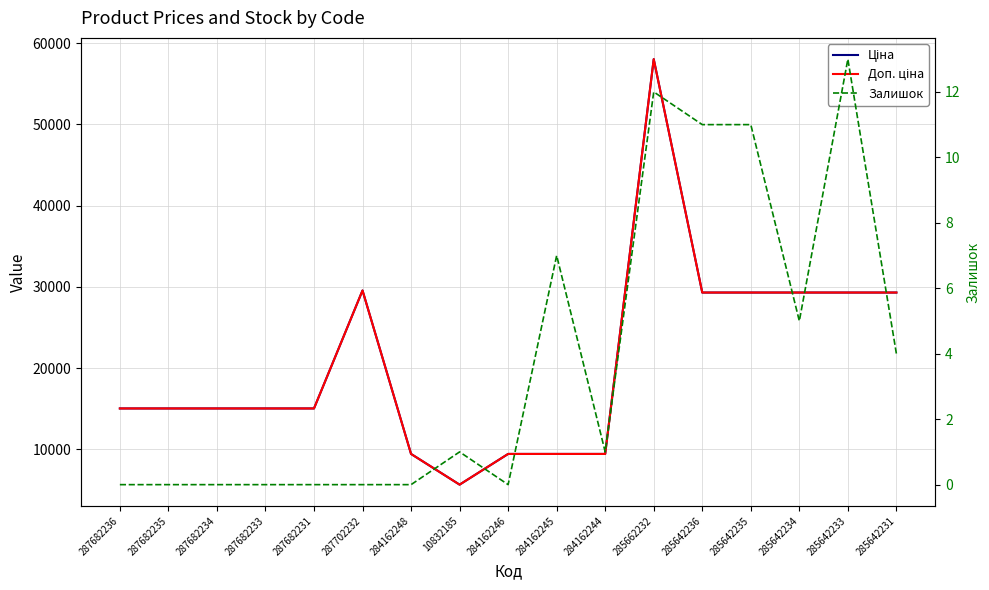

True or false: Доп. ціна and Ціна cross at least once.

False